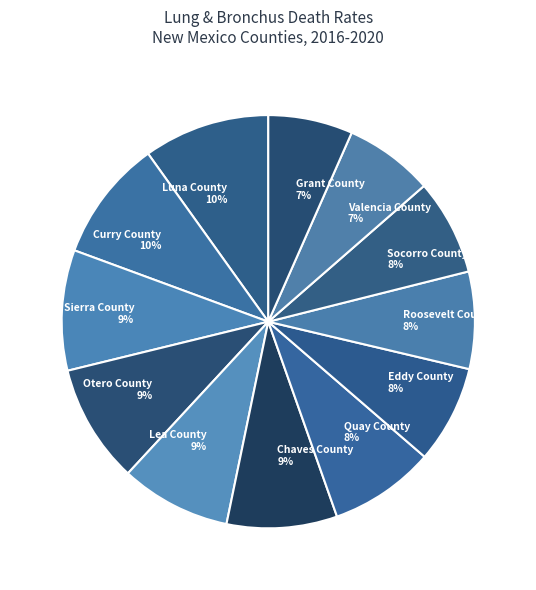

To the nearest percent, what is the average slice percentage?

8%